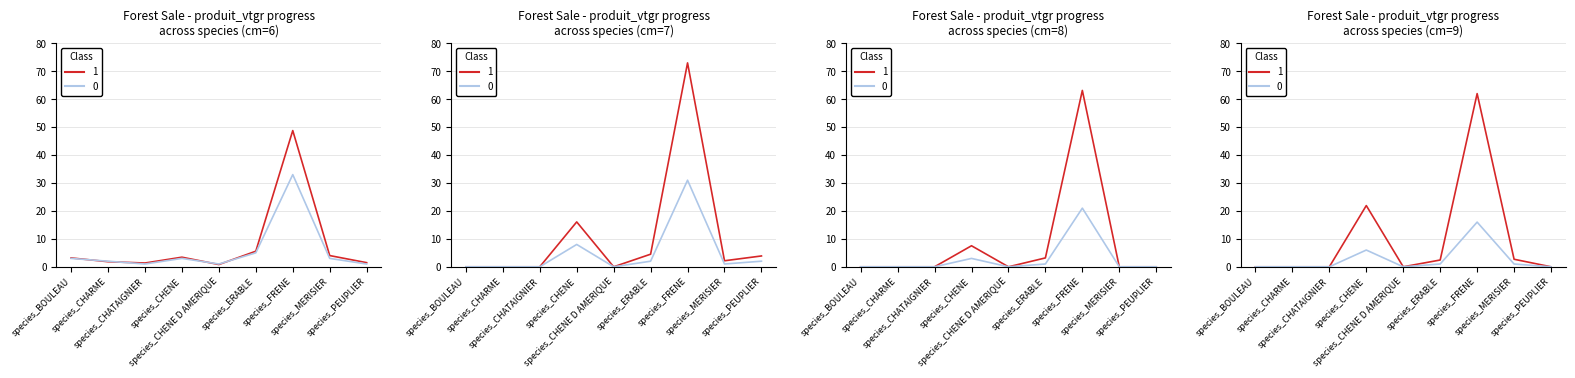

Rank the categories by produit_nbre value from highest to lowest.

species_FRENE, species_CHENE, species_ERABLE, species_MERISIER, species_BOULEAU, species_CHARME, species_CHATAIGNIER, species_CHENE D AMERIQUE, species_PEUPLIER